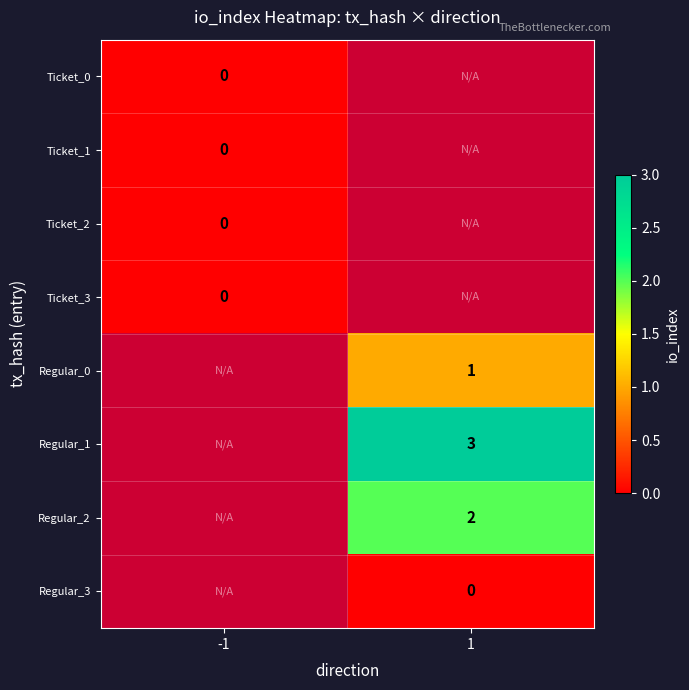

How many data points does each series have?

2